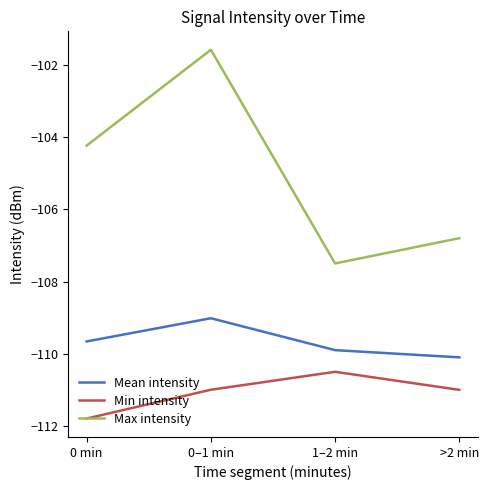

What is the difference between the maximum and minimum values in the Min intensity series?

1.3